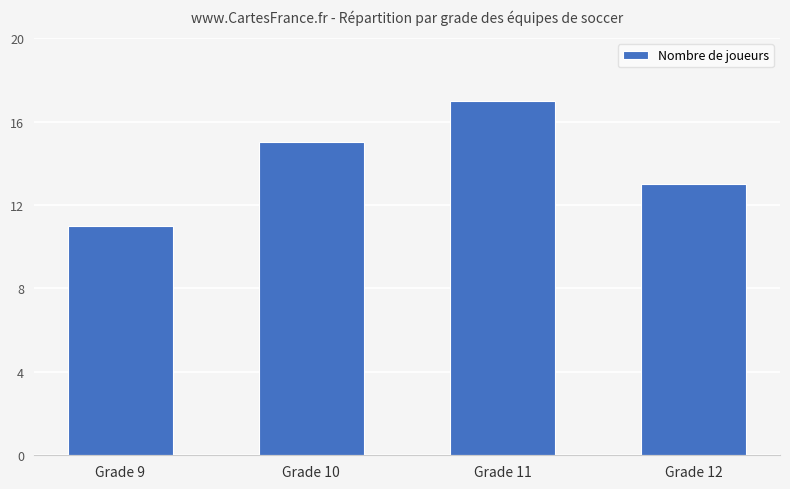

What is the sum of all values?

56